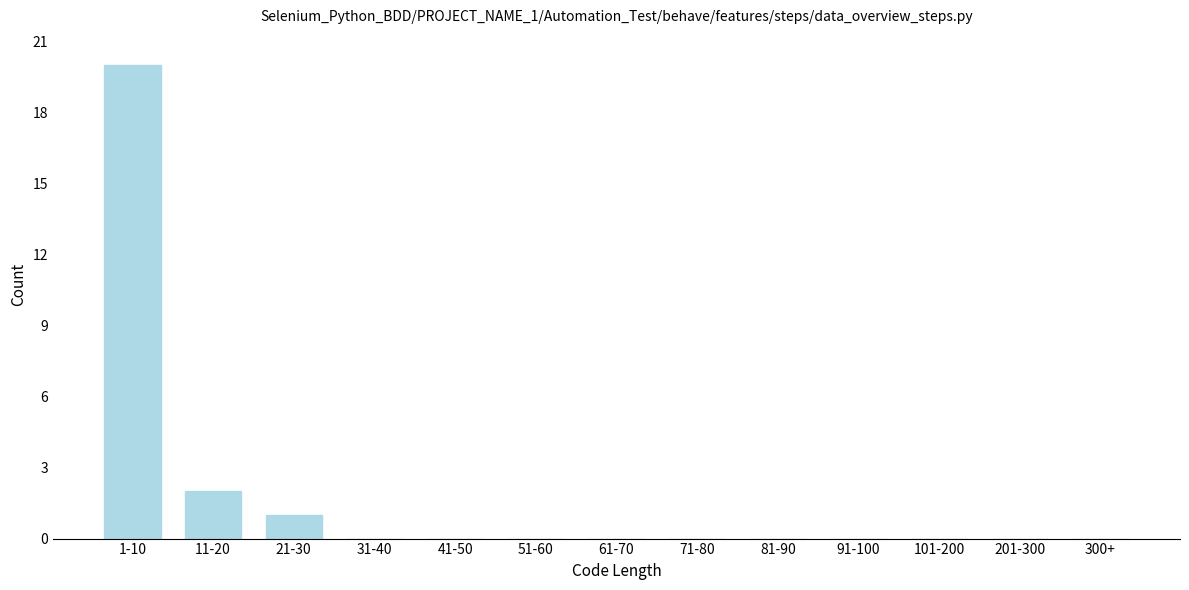

Reading left to right, what are all the values shown in this chart?

1-10=20	11-20=2	21-30=1	31-40=0	41-50=0	51-60=0	61-70=0	71-80=0	81-90=0	91-100=0	101-200=0	201-300=0	300+=0